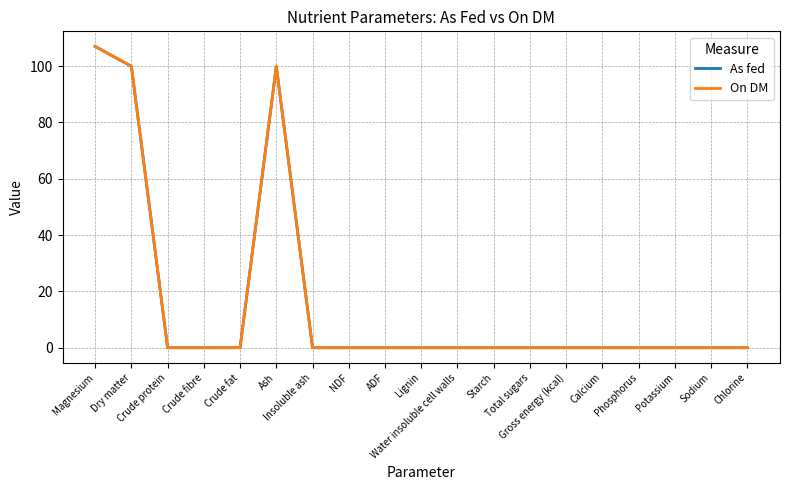

What is the greatest value displayed?

107.0